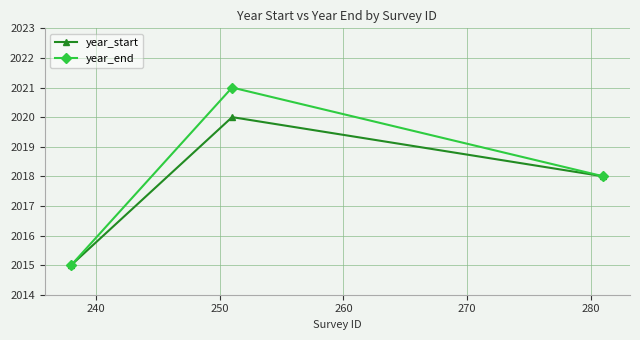

What is the minimum value for year_end?

2015